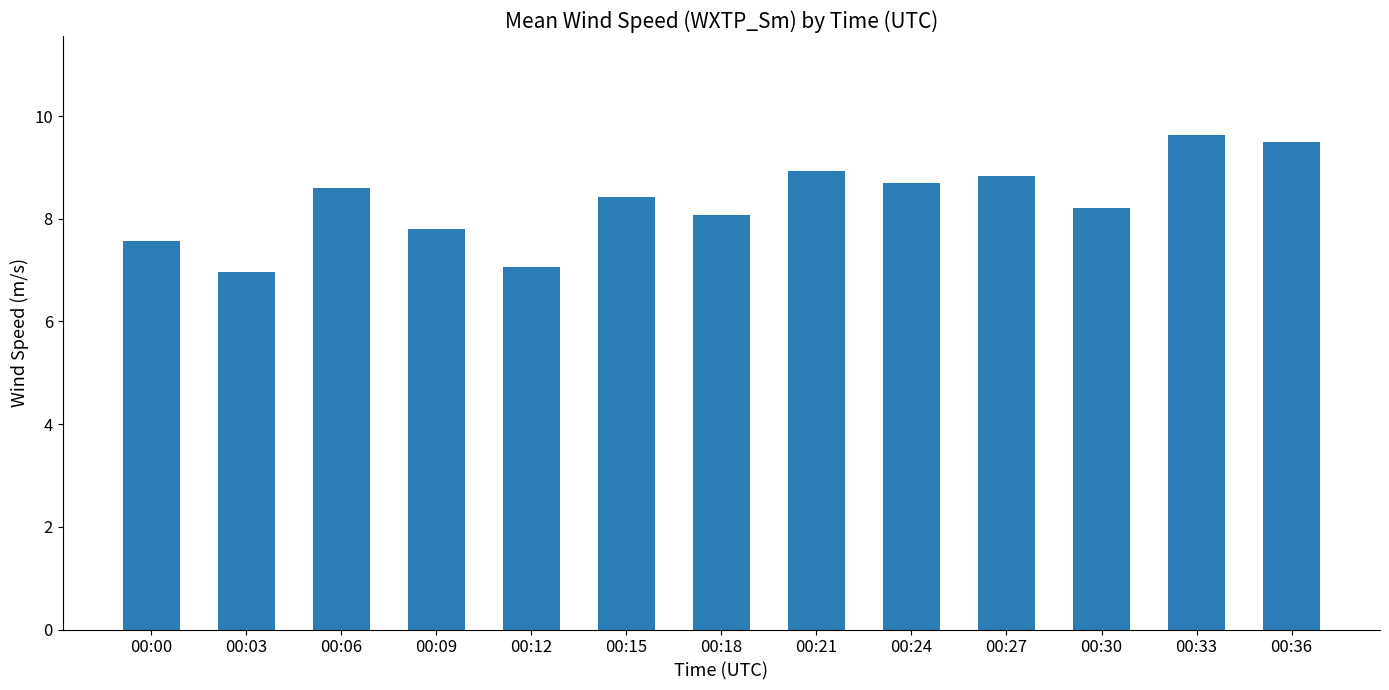

What is the approximate value at 00:30?

8.2